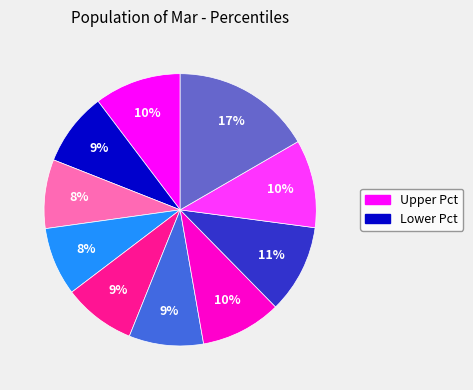

To the nearest percent, what is the average slice percentage?

10%